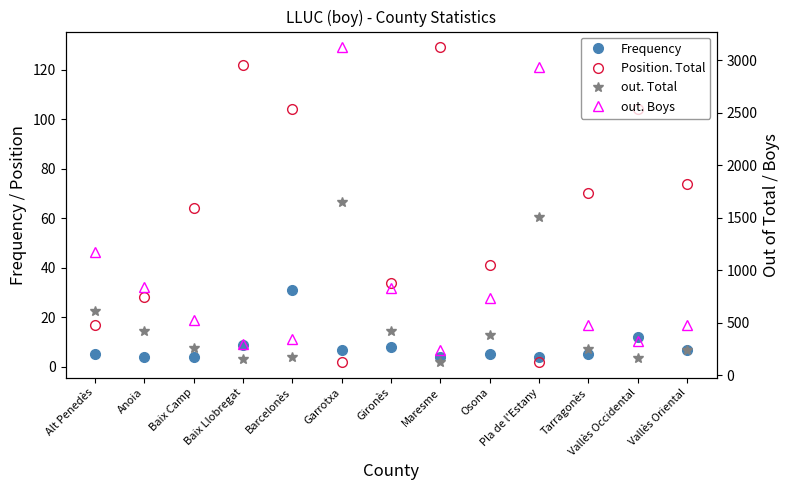

True or false: out. Boys and out. Total intersect in this chart.

False